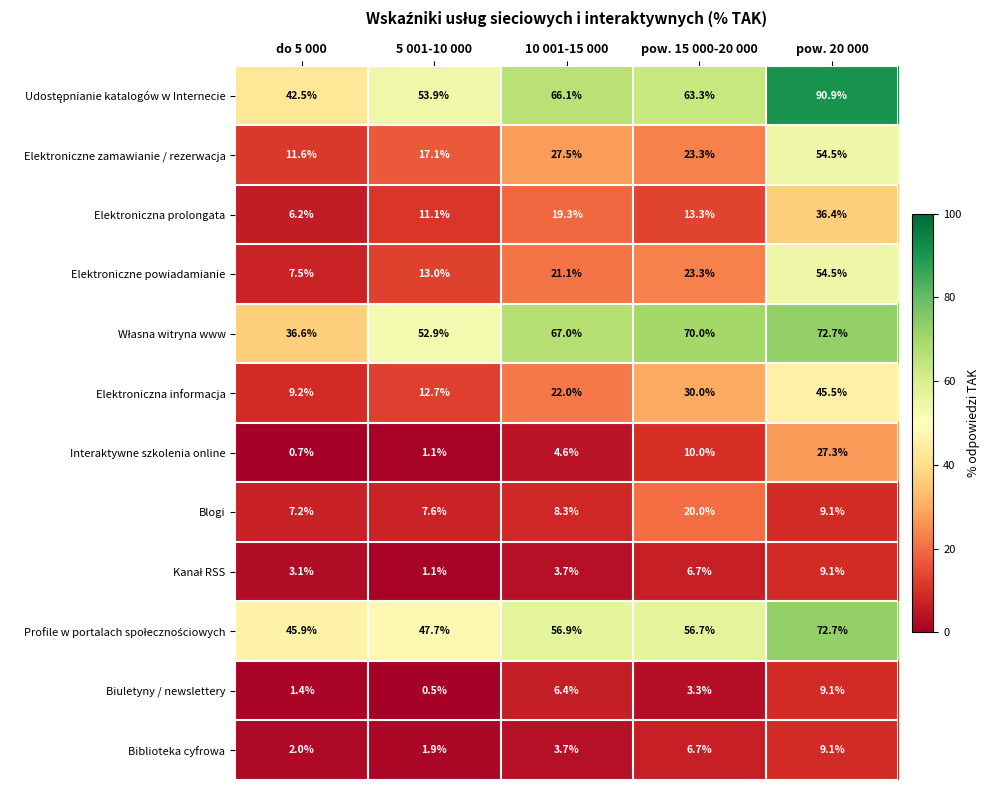

The value of Biblioteka cyfrowa at do 5 000 is 1.3. True or false?

False